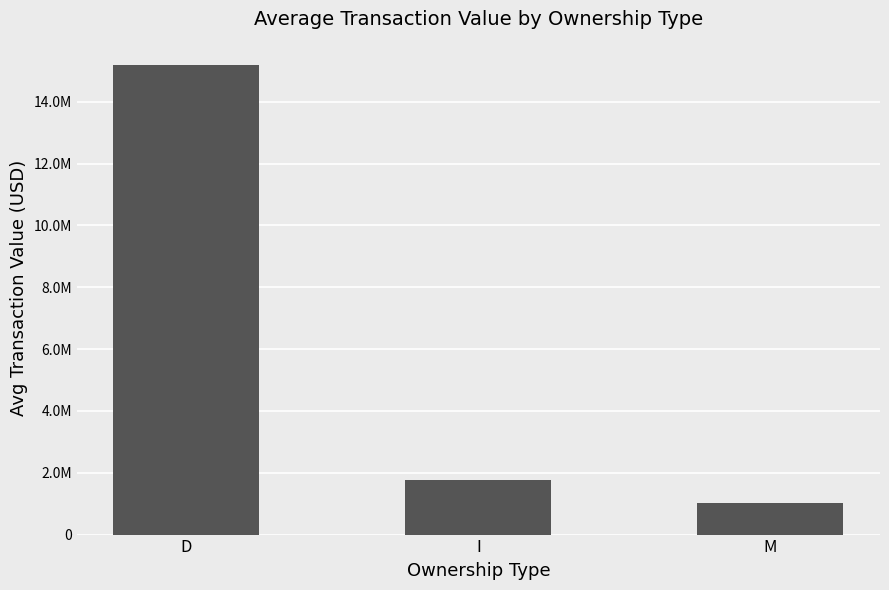

Does the chart contain any negative values?

No